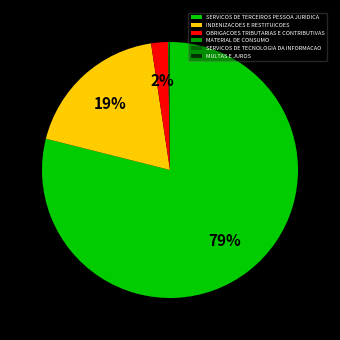

To the nearest percent, what is the average slice percentage?

17%